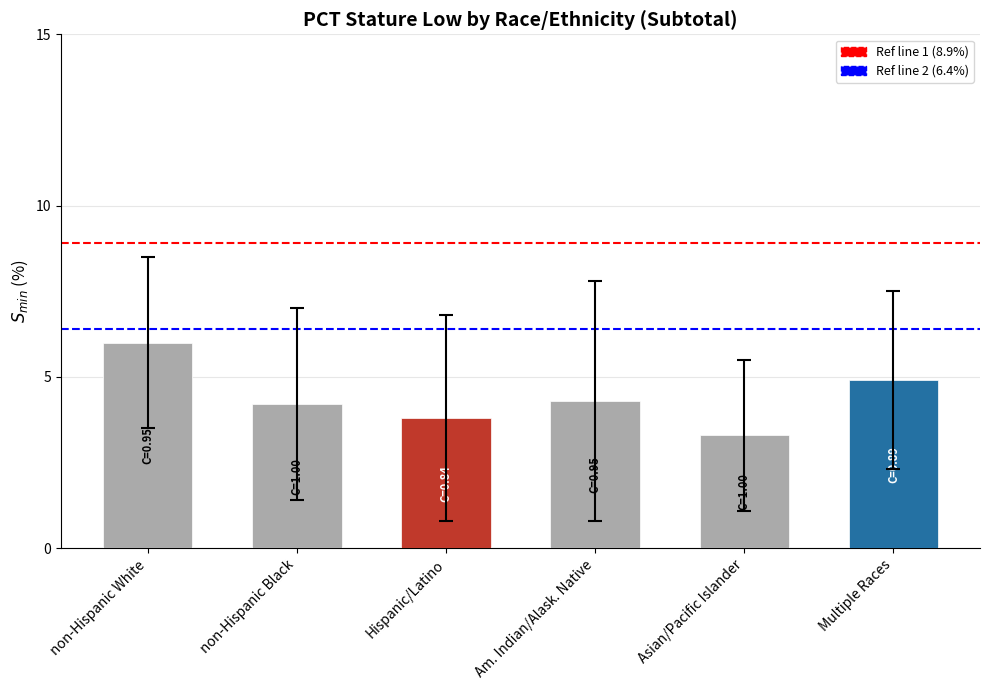

Which category has the highest value across all series?

non-Hispanic White